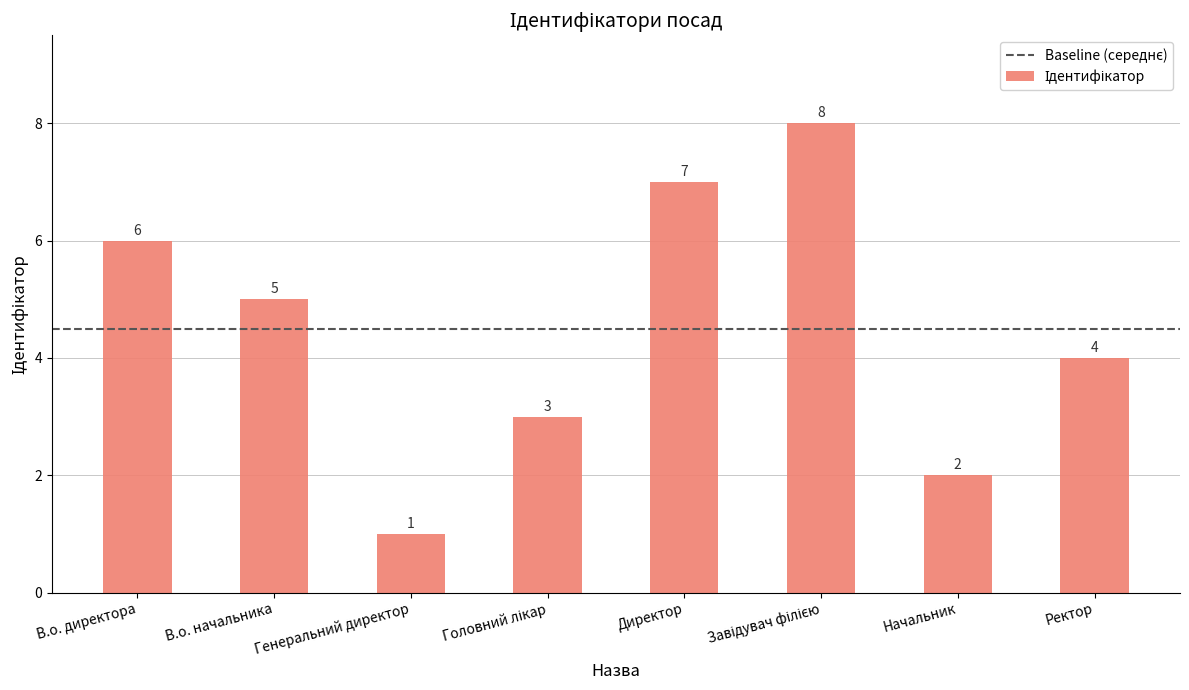

What is the value of the 6th bar from the left?

8